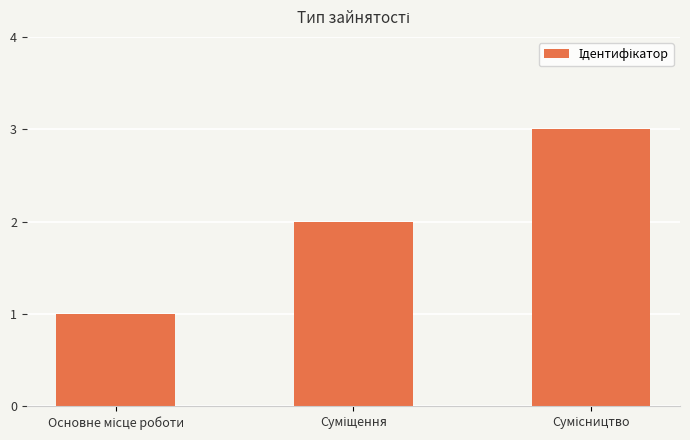

What is the maximum value shown in the chart?

3